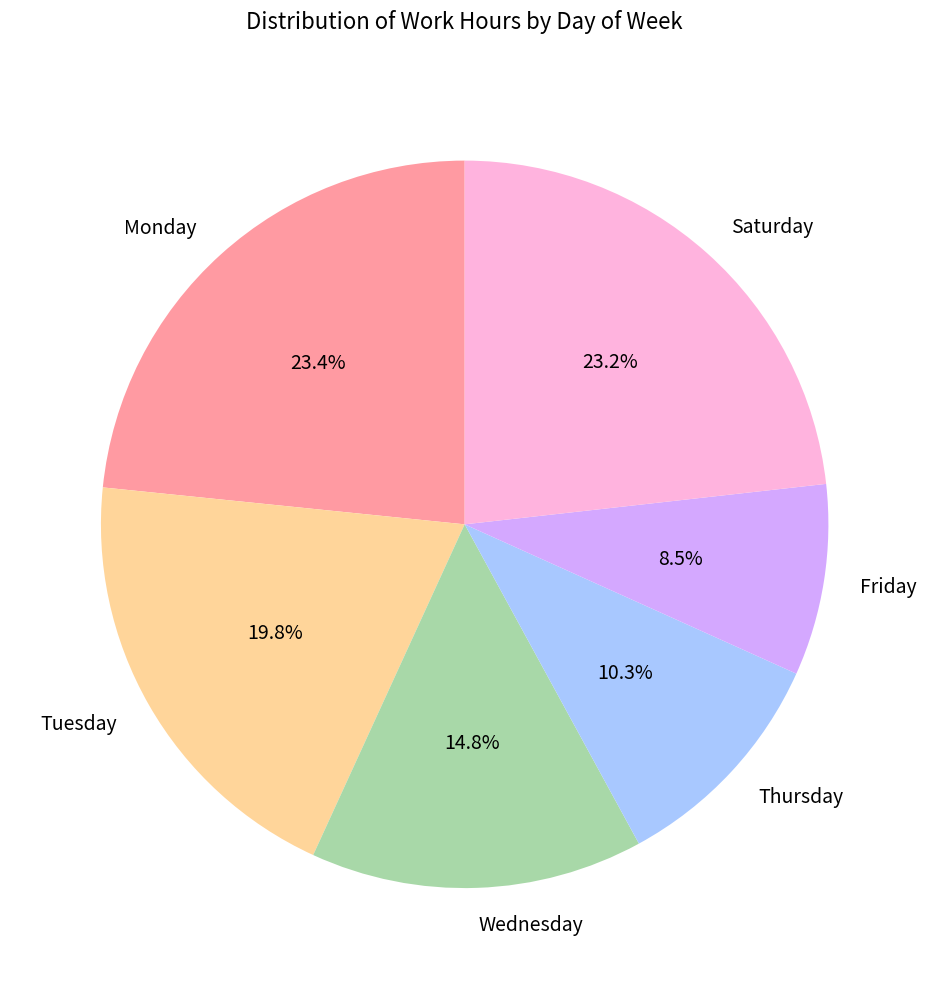

Between Saturday and Tuesday, which is larger?

Saturday